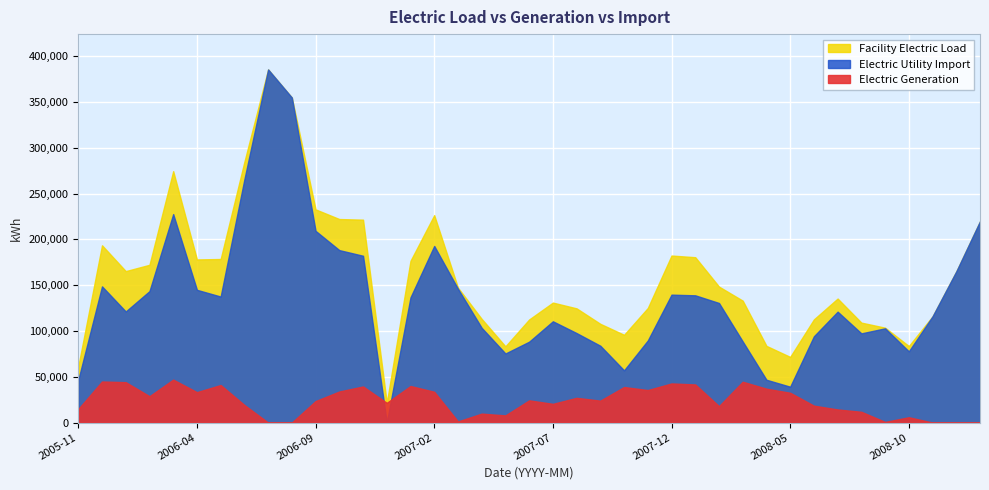

True or false: Facility Electric Load and Electric Utility Import intersect in this chart.

False